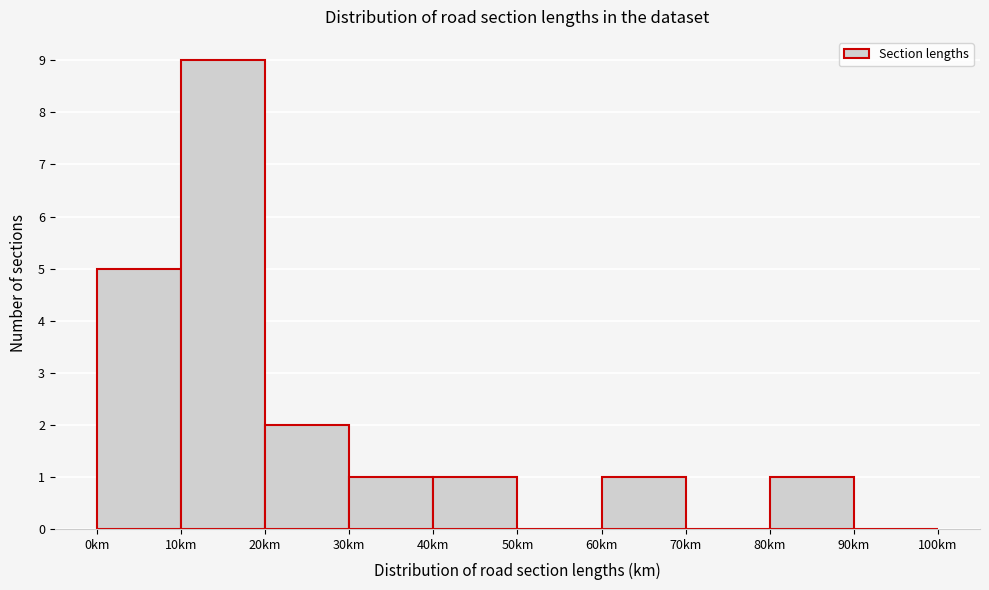

Over which range of the x-axis is the bar tallest?

10 to 20